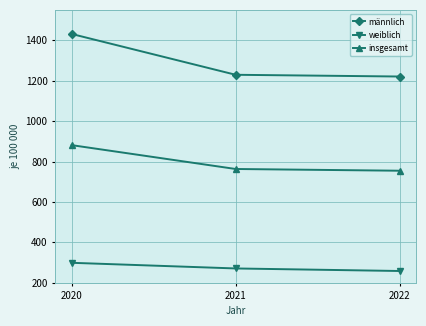

At how many categories does at least one series exceed 664?

3